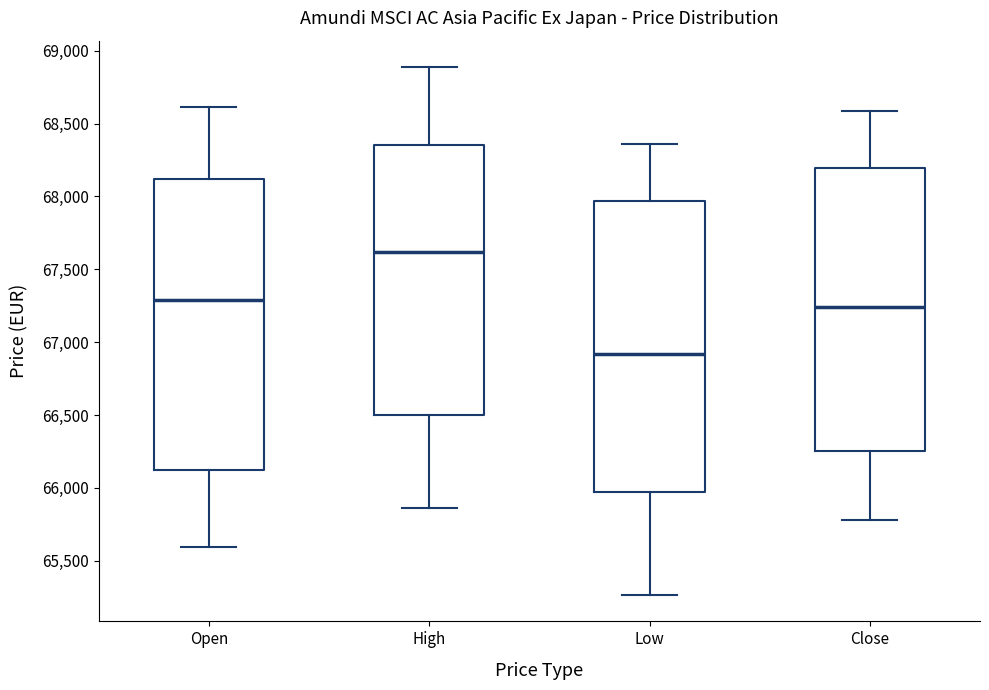

Reading left to right, read every box against the y-axis: the position of its median line, the range the box covers, and the ends of its whiskers. The values are not printed on the chart, so give them approximately, as read against the axis.

Open: median 67300, box 66100 to 68100, whiskers 65600 to 68600
High: median 67600, box 66500 to 68350, whiskers 65850 to 68900
Low: median 66900, box 65950 to 67950, whiskers 65250 to 68350
Close: median 67250, box 66250 to 68200, whiskers 65800 to 68600